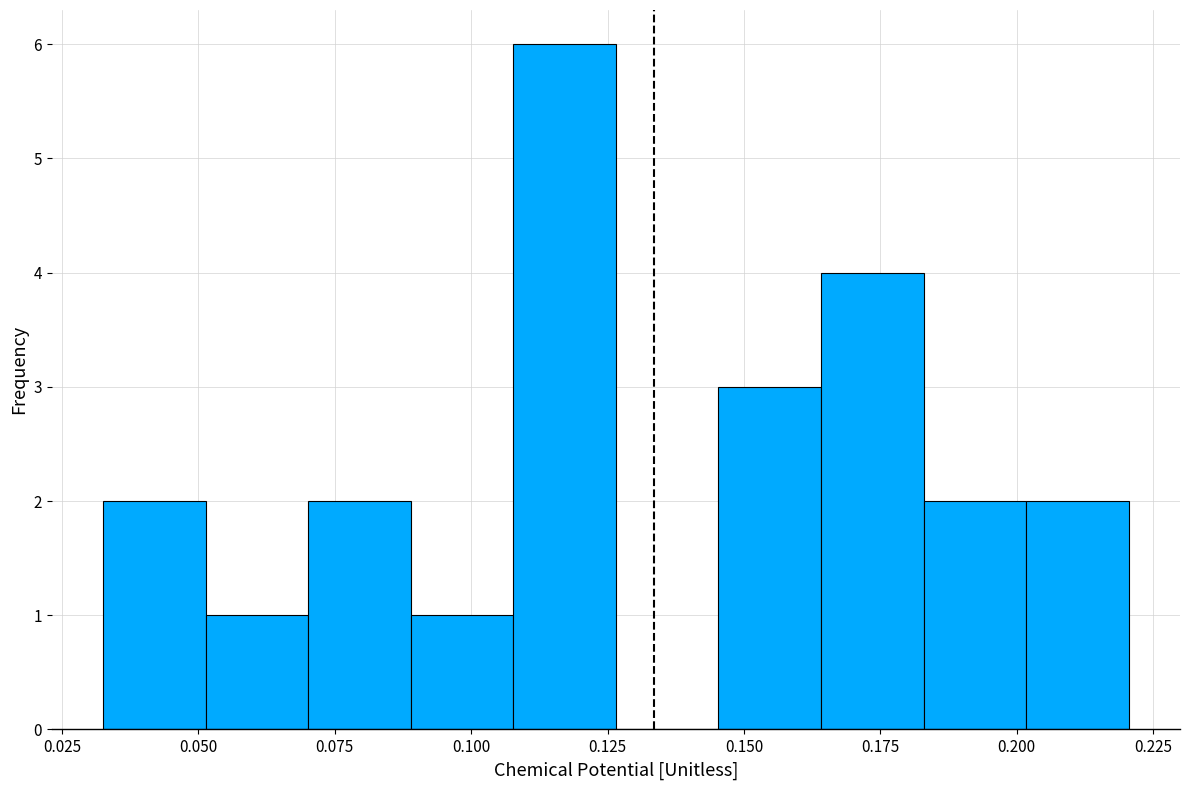

Around what value on the x-axis is the tallest bar? Give the approximate position of its centre, as read against the axis.

0.115